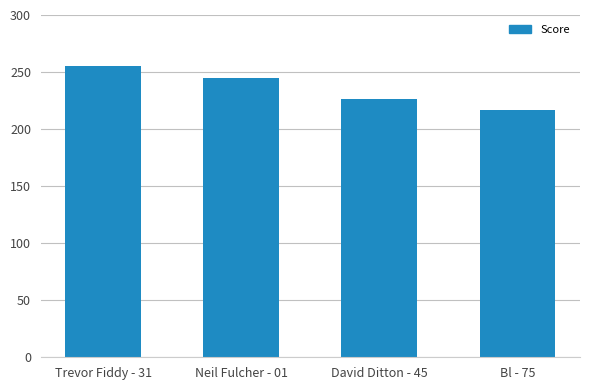

What is the change in value from Neil Fulcher - 01 to David Ditton - 45?

-19